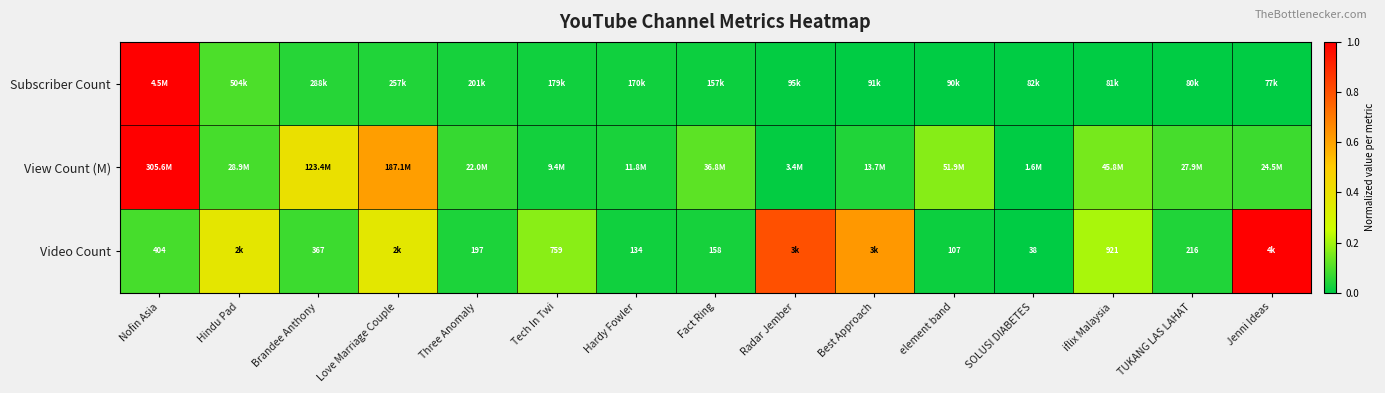

Which category has the lowest value in the View Count (M) series?

SOLUSI DIABETES